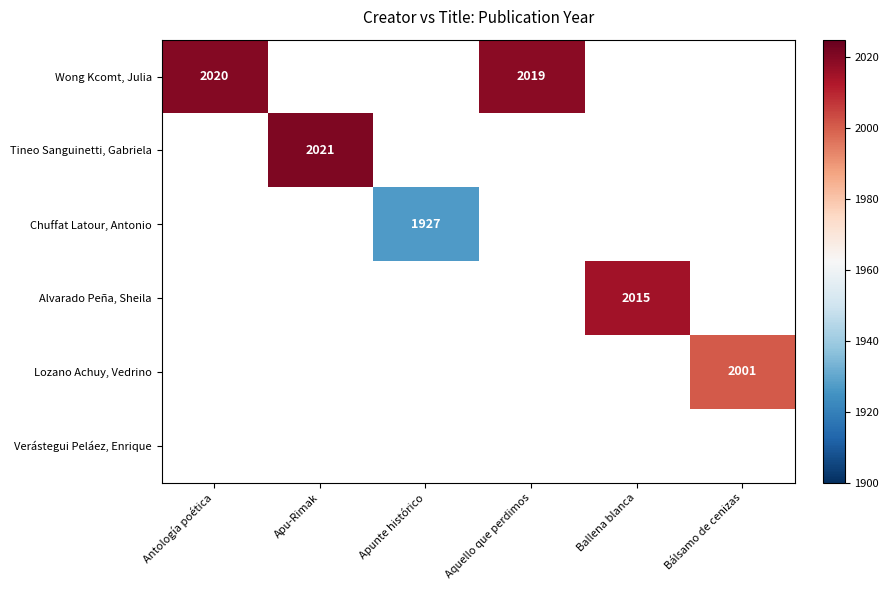

The value of Alvarado Peña, Sheila at Ballena blanca is 2015. True or false?

True